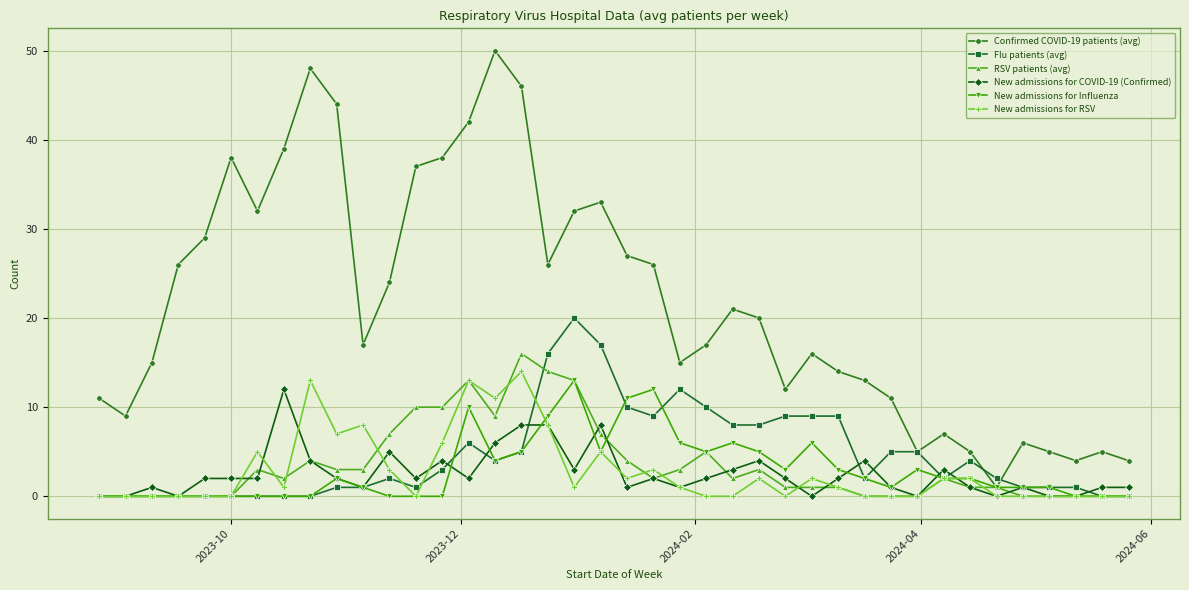

Which series has the largest range (max minus min)?

Confirmed COVID-19 patients (avg)